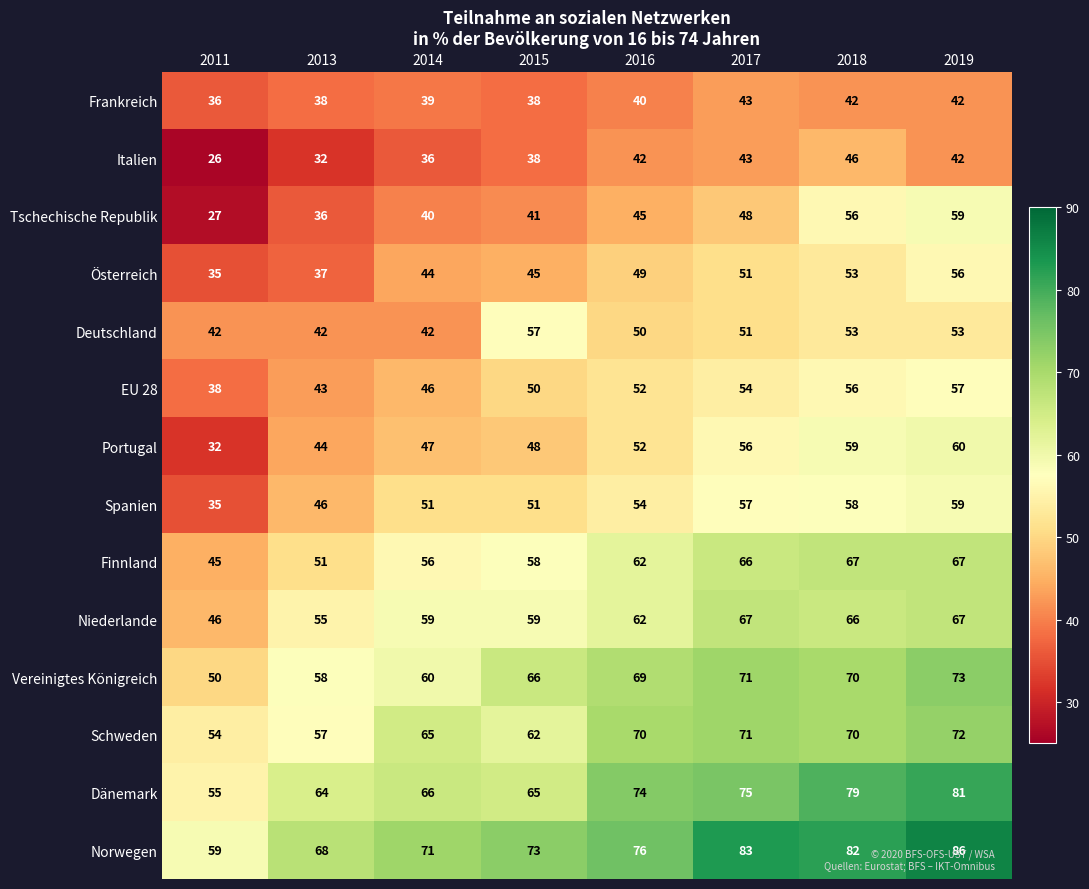

What is the maximum value shown in the chart?

86